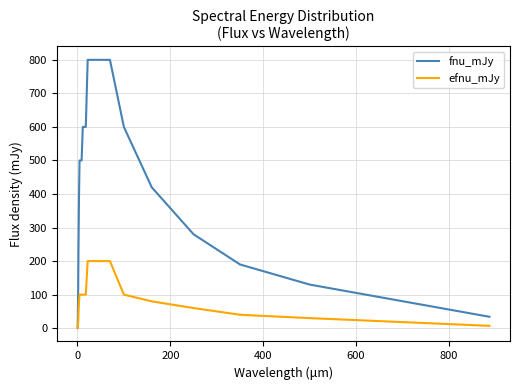

How many lines are shown in the chart?

2